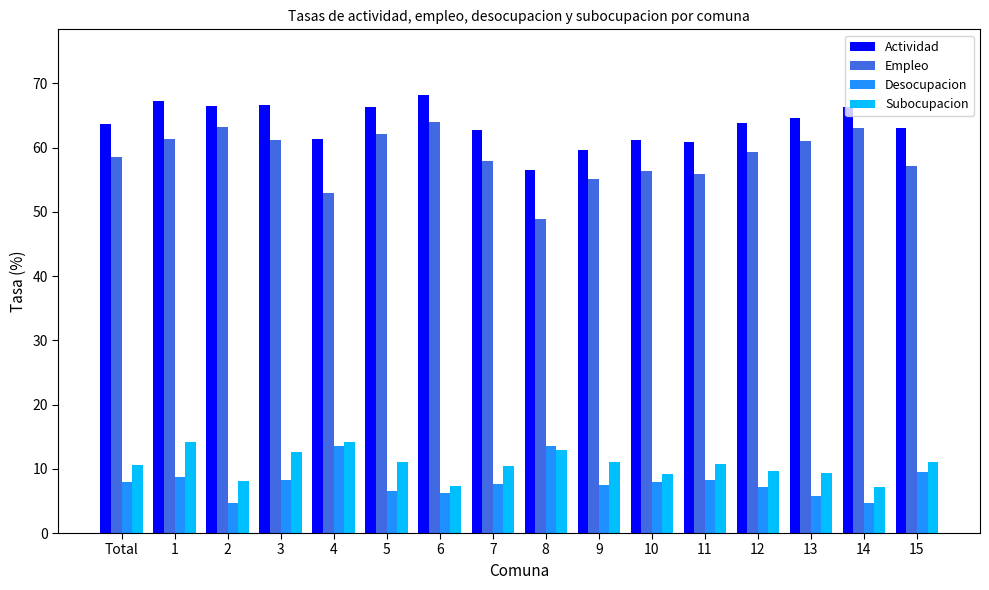

What is the difference between the maximum and minimum values in the Desocupacion series?

8.9